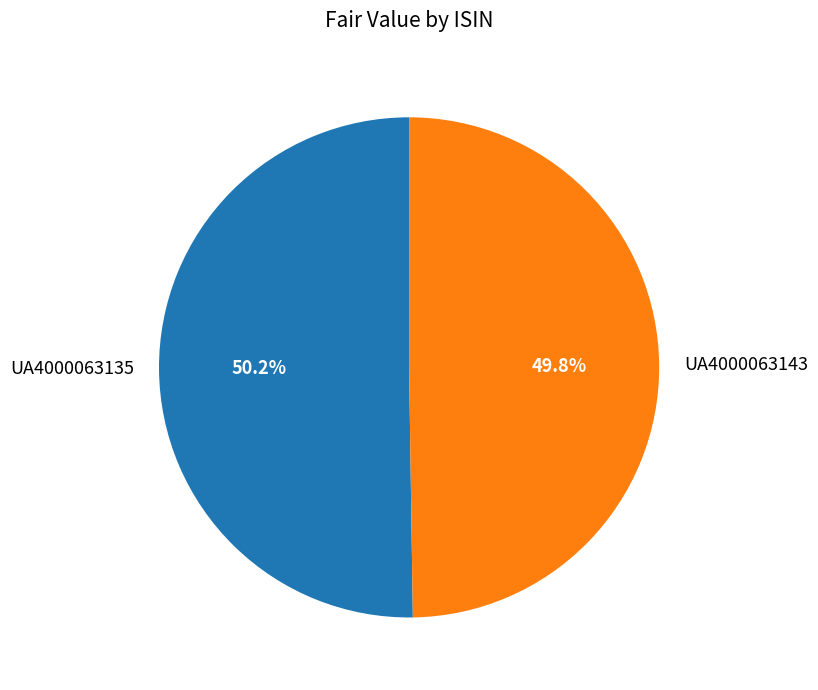

Count the number of slices in the pie.

2